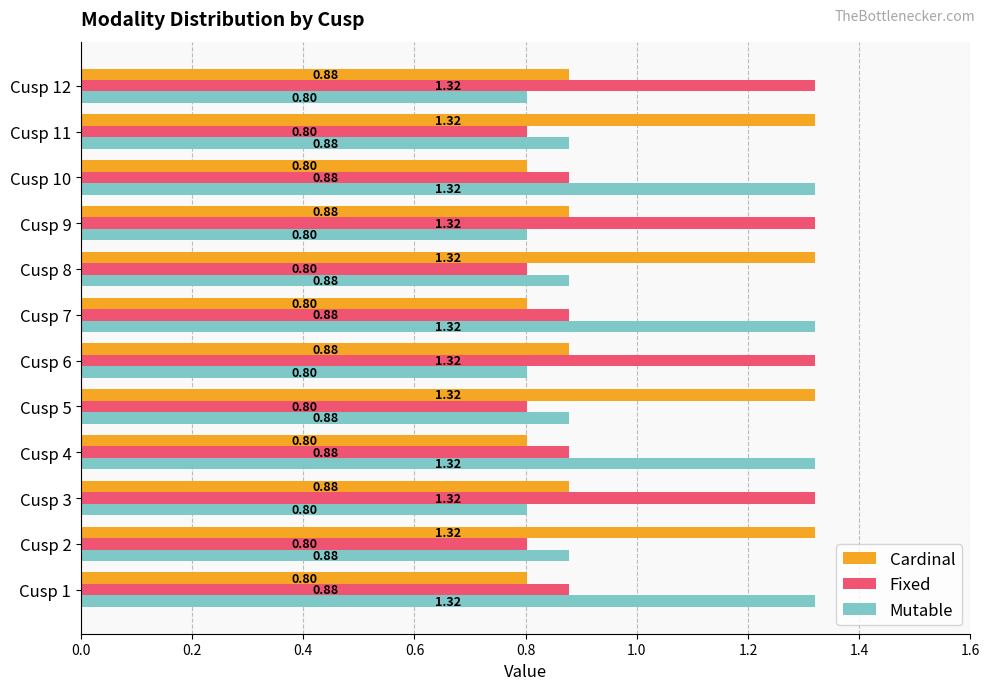

Which series changed the most between Cusp 5 and Cusp 10?

Cardinal